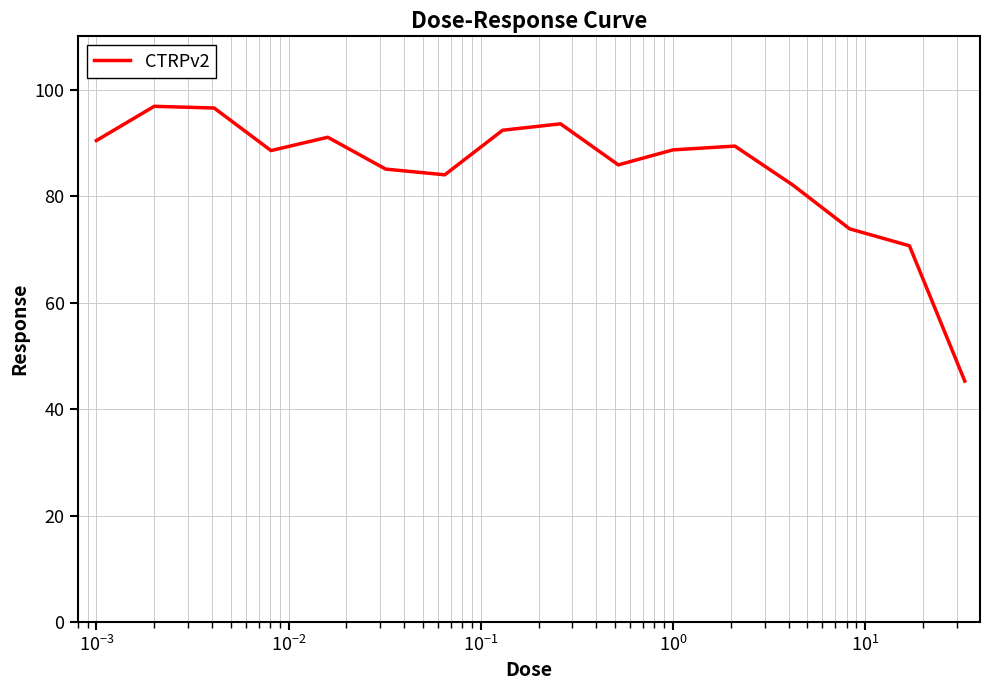

What is the greatest value displayed?

96.9